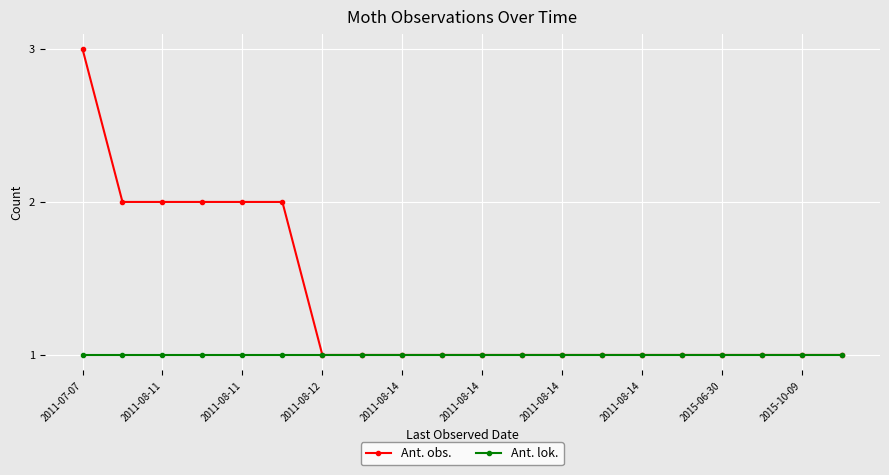

Which series has the largest total across all categories?

Ant. obs.